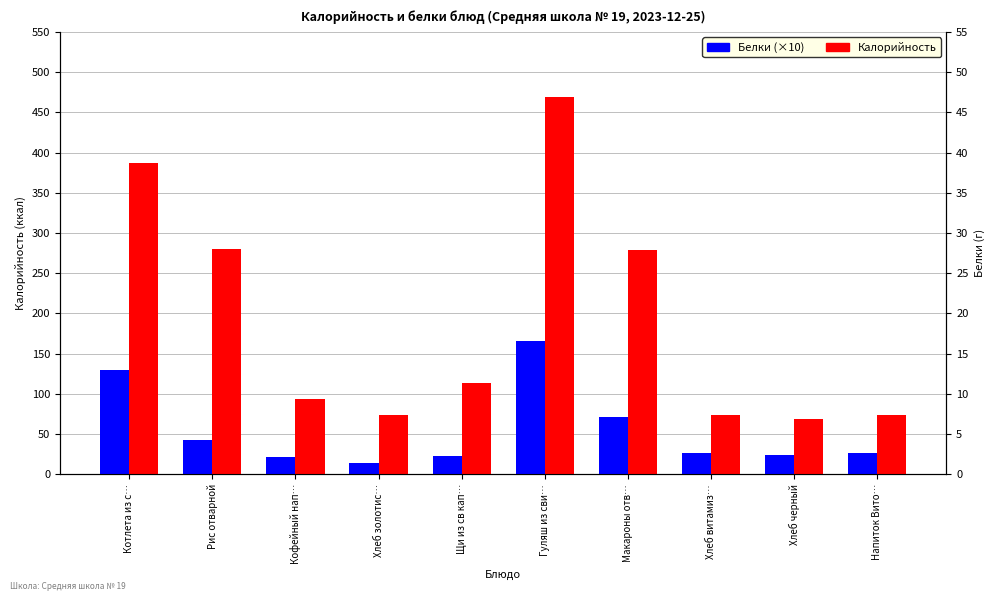

True or false: Калорийность has a value of 94.0 at Кофейный нап….

True